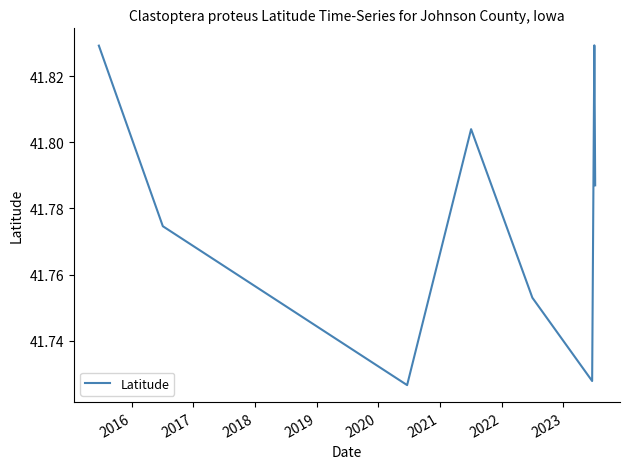

How many values are between 41 and 42?

8